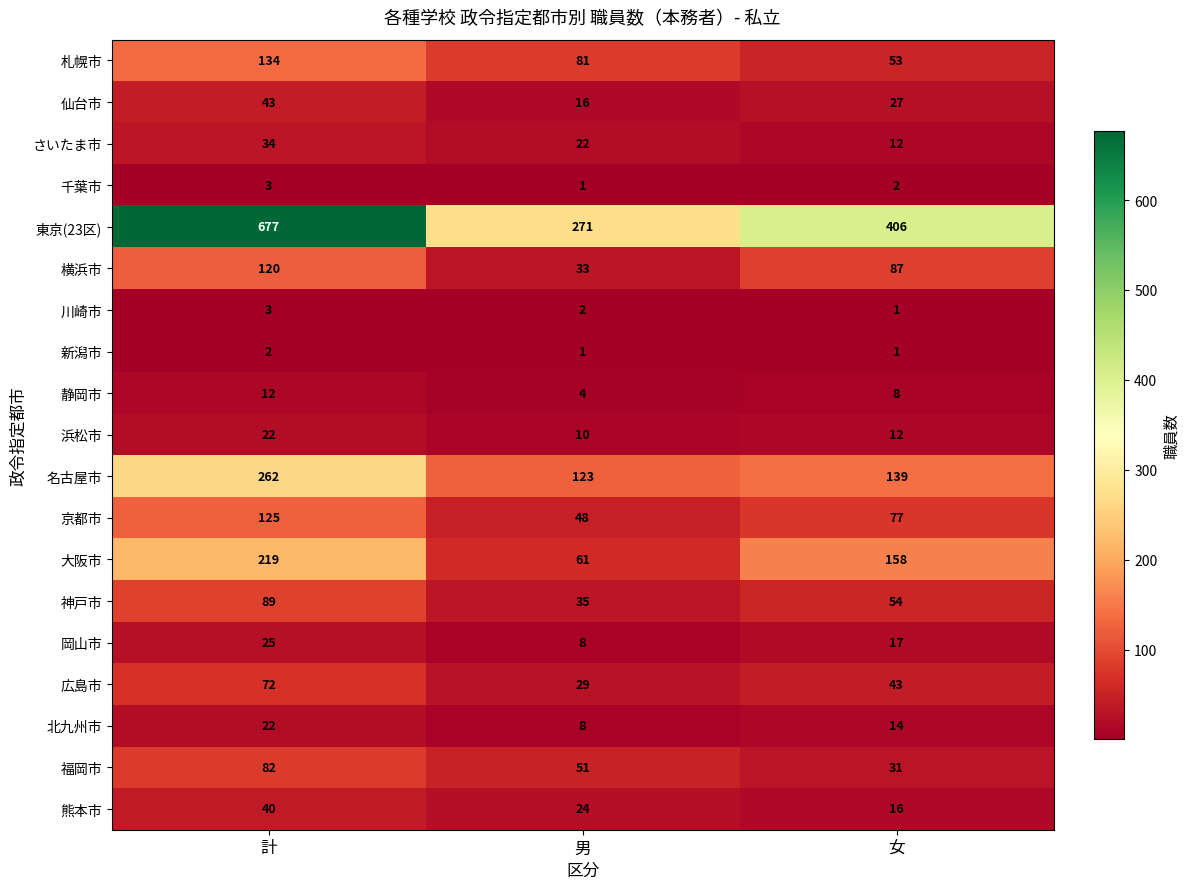

What is the sum of all 川崎市 values?

6